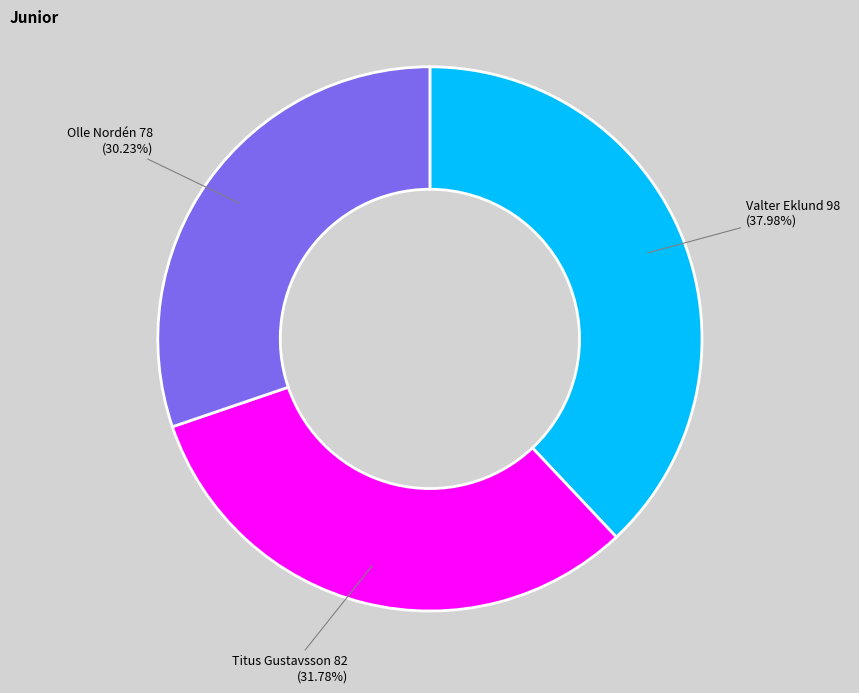

Which category has the biggest portion of the pie?

Valter Eklund